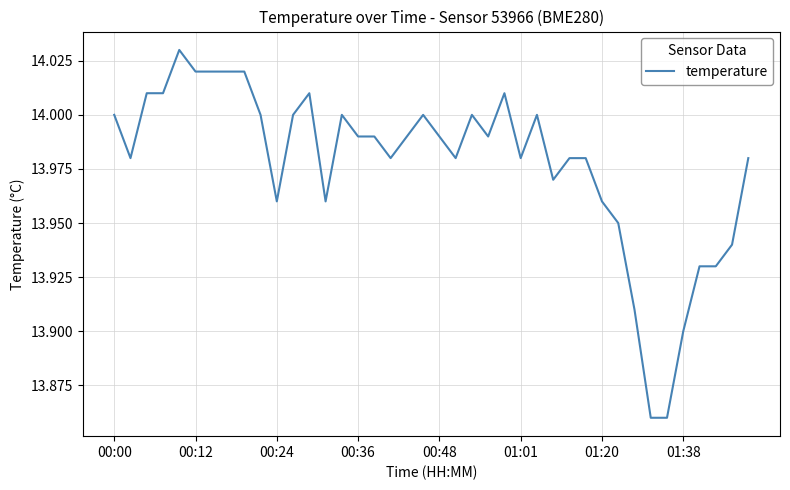

Does the chart have visible grid lines?

Yes